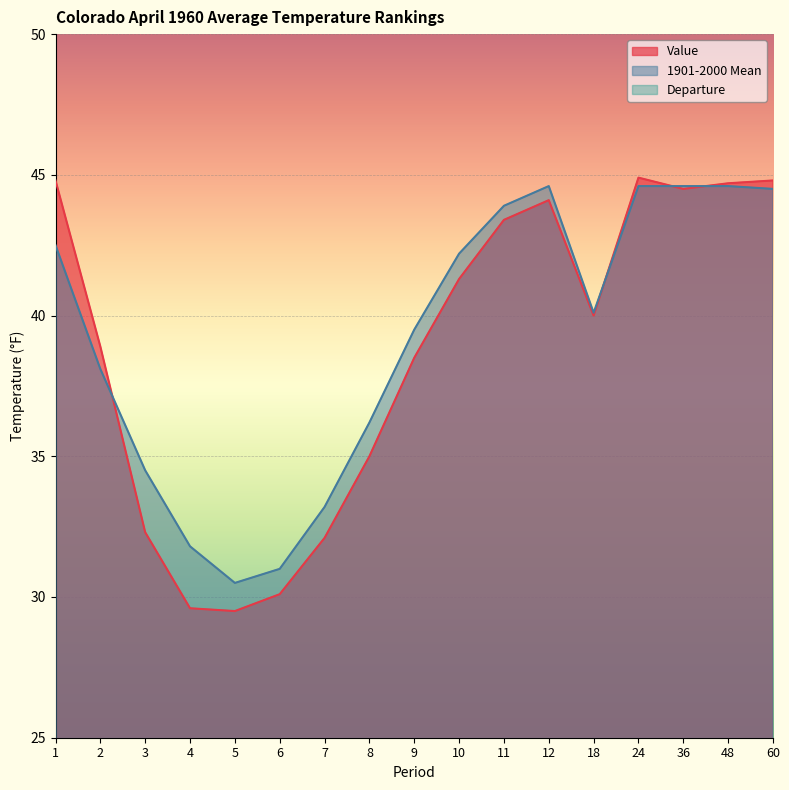

In Departure, how many points are lower than both neighbors (excluding endpoints)?

2